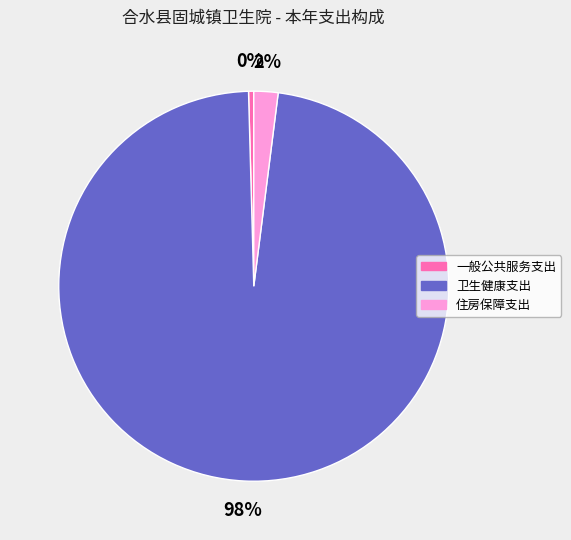

Is it true that 卫生健康支出 is 84% of the pie?

False